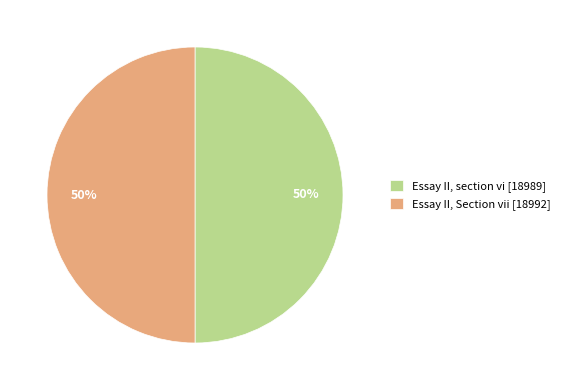

The Essay II, section vi [18989] slice represents 44% of the pie. True or false?

False